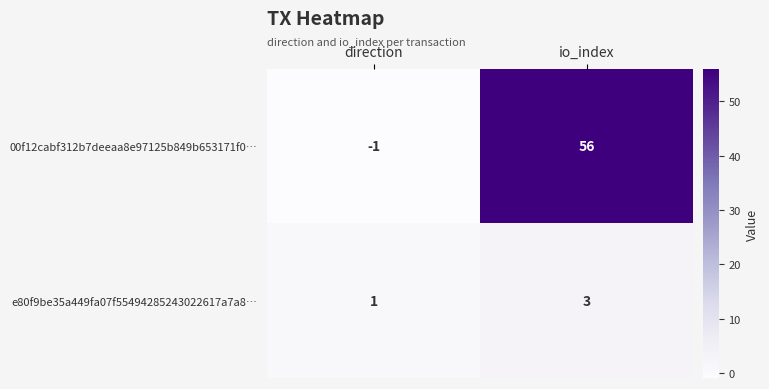

How many distinct data groups are displayed?

2